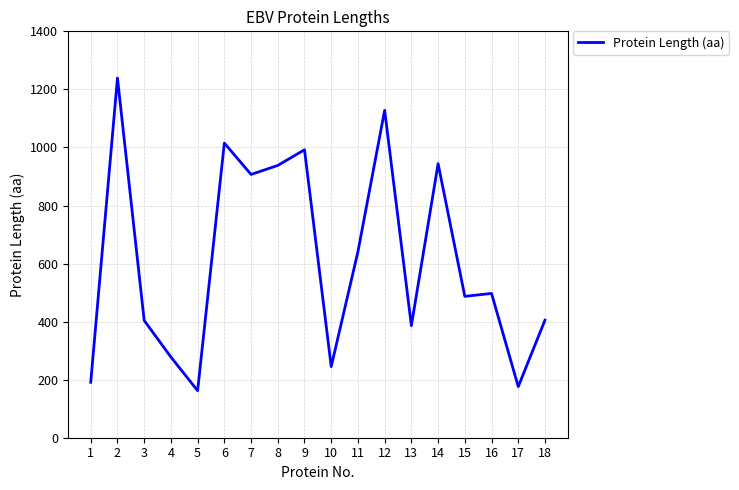

Where is the first local minimum?

5